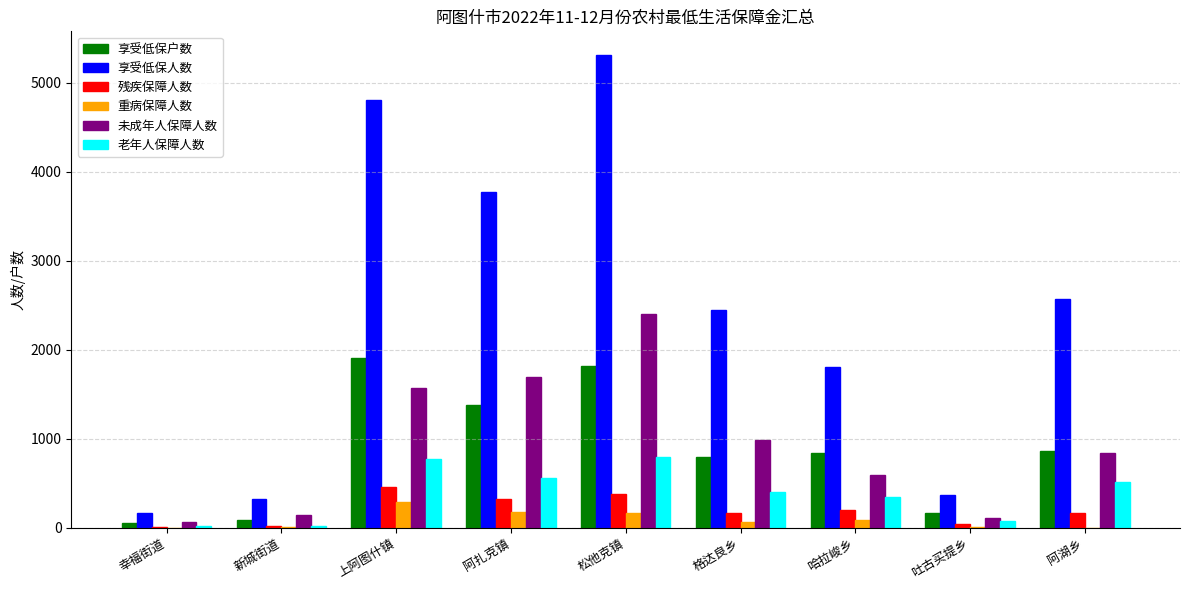

What is the greatest value displayed?

5312